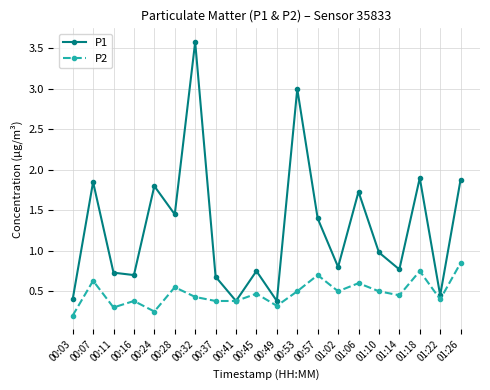

Where is the first local maximum for P2?

00:07